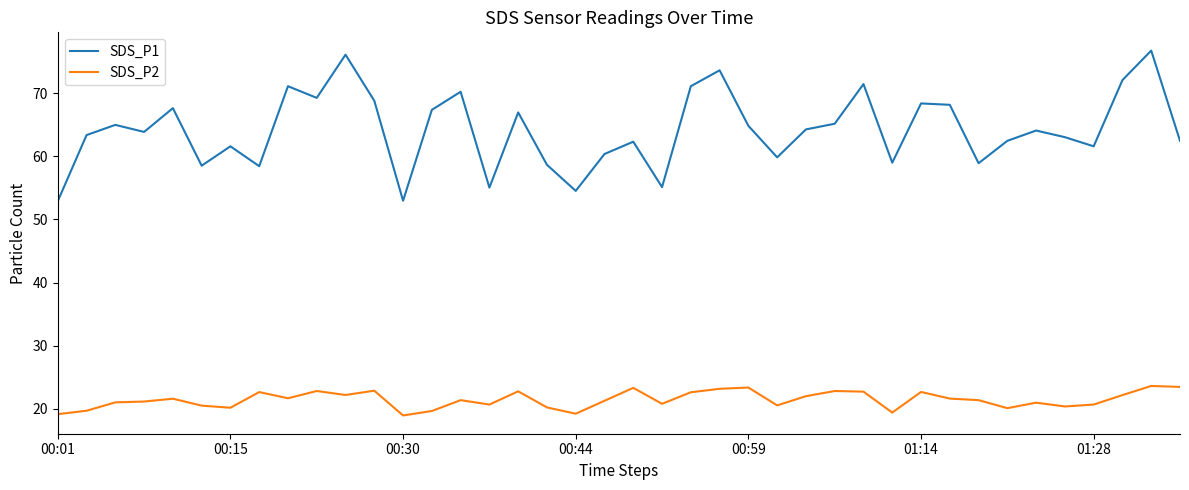

Rank the series by their average value, from highest to lowest.

SDS_P1, SDS_P2